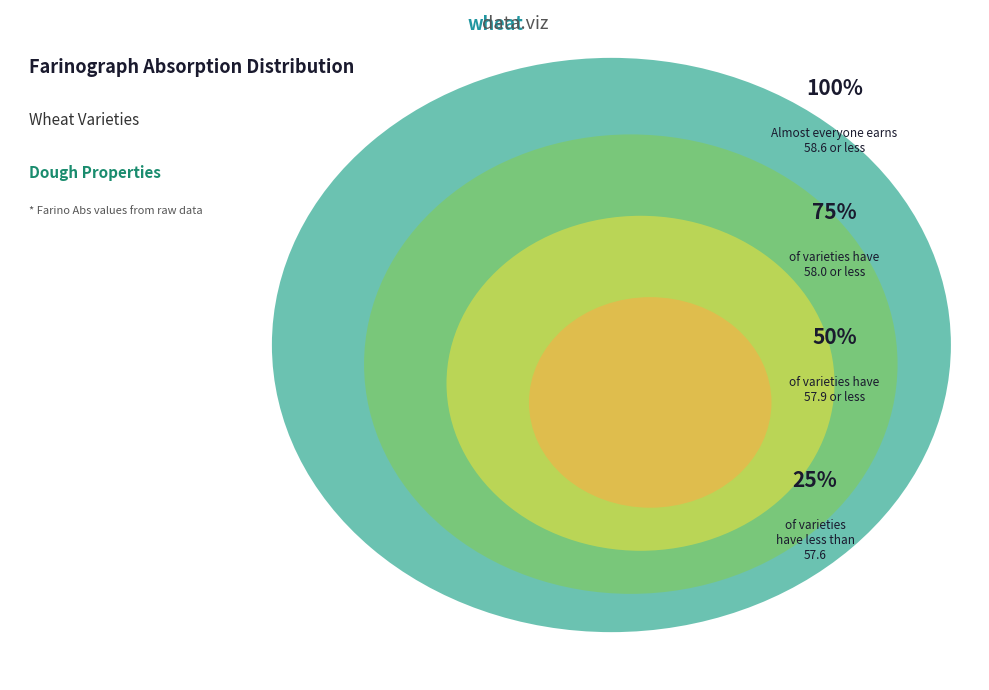

Does any single category account for the majority?

No